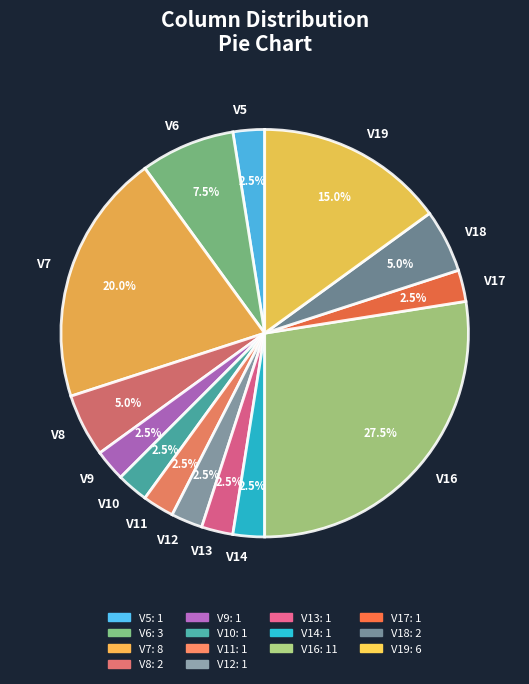

Is V9 the majority of the pie?

No